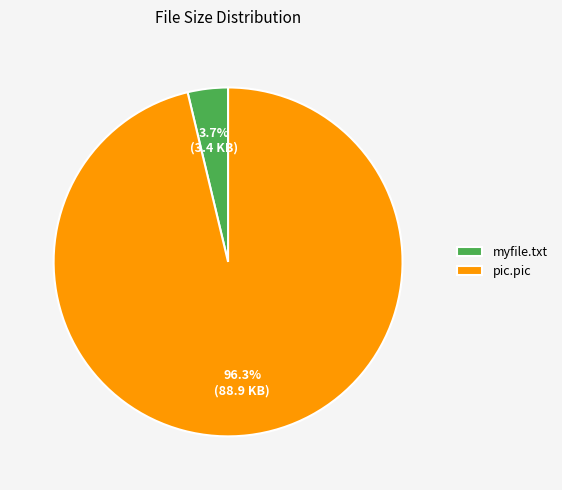

Which has a higher value, myfile.txt or pic.pic?

pic.pic